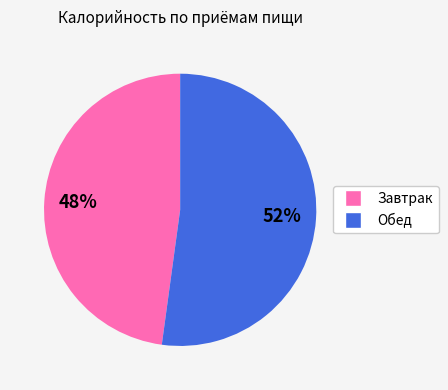

To the nearest percent, what is the difference between the largest and smallest slice percentages?

4%